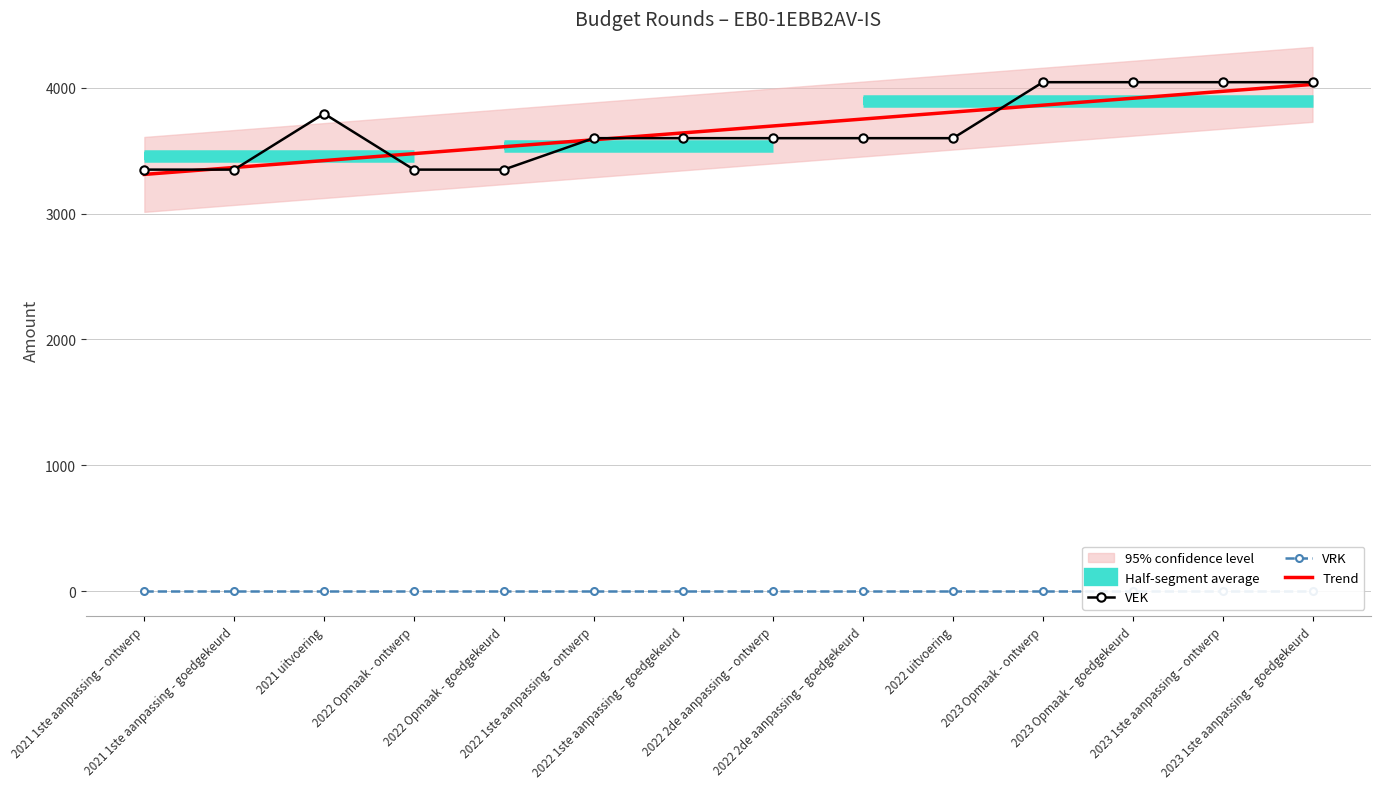

True or false: VEK and VRK intersect in this chart.

False